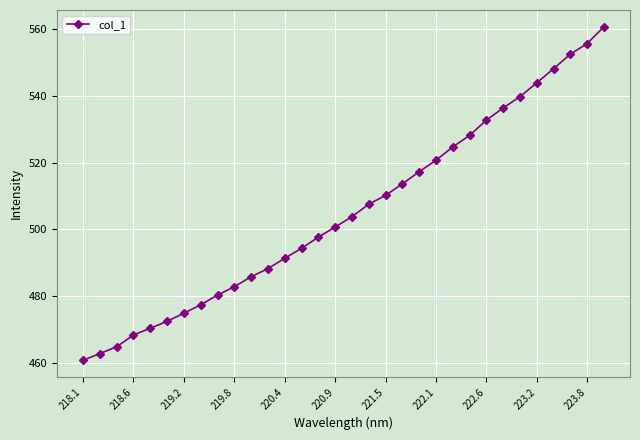

What is the value of the 7th point from the left?

474.8